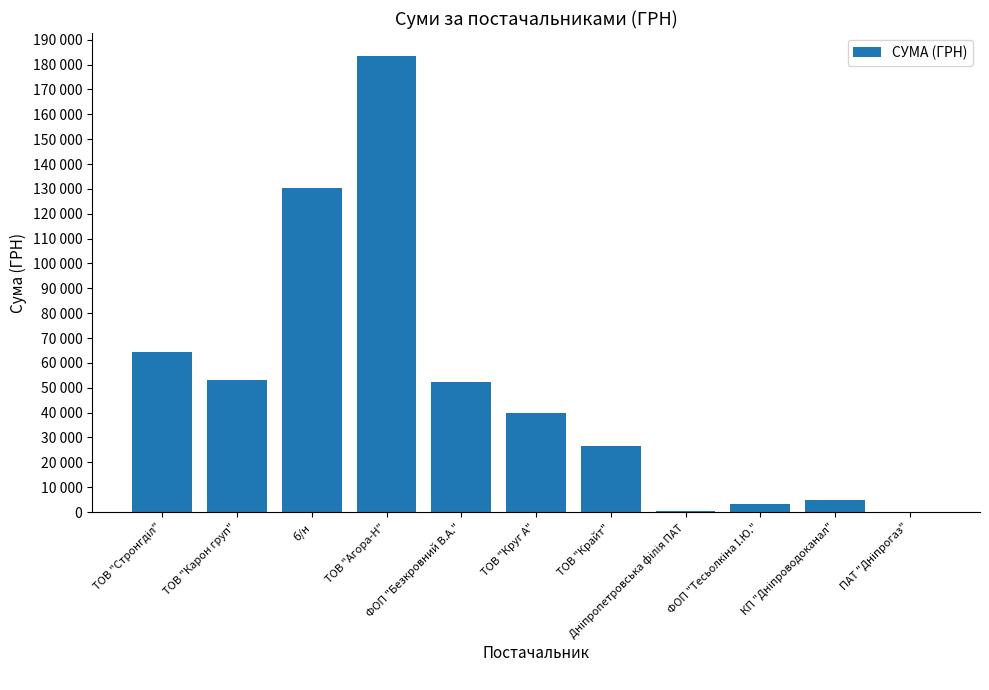

What is the difference between the maximum and minimum values?

183364.8